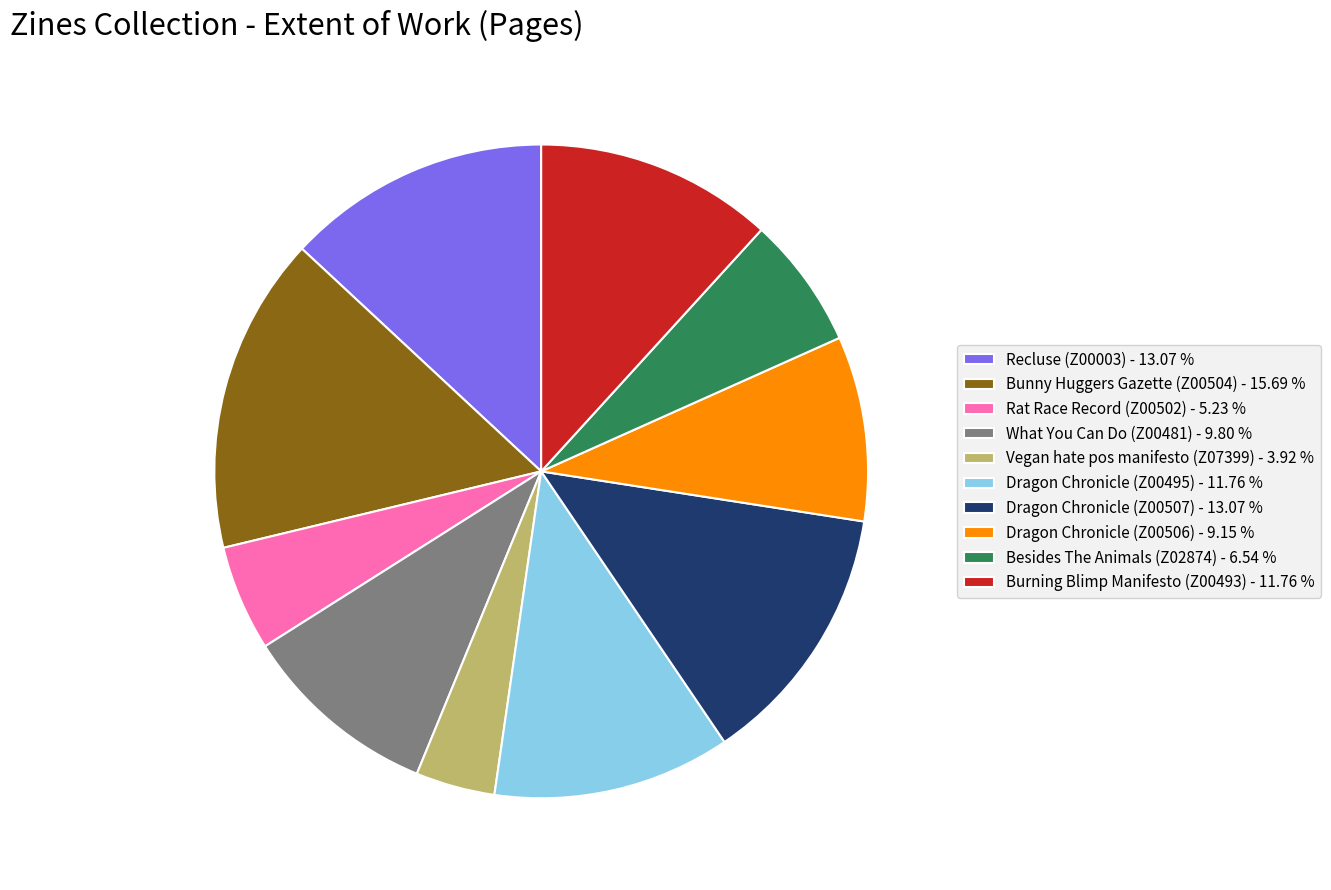

Between Rat Race Record (Z00502) and Dragon Chronicle (Z00506), which is larger?

Dragon Chronicle (Z00506)